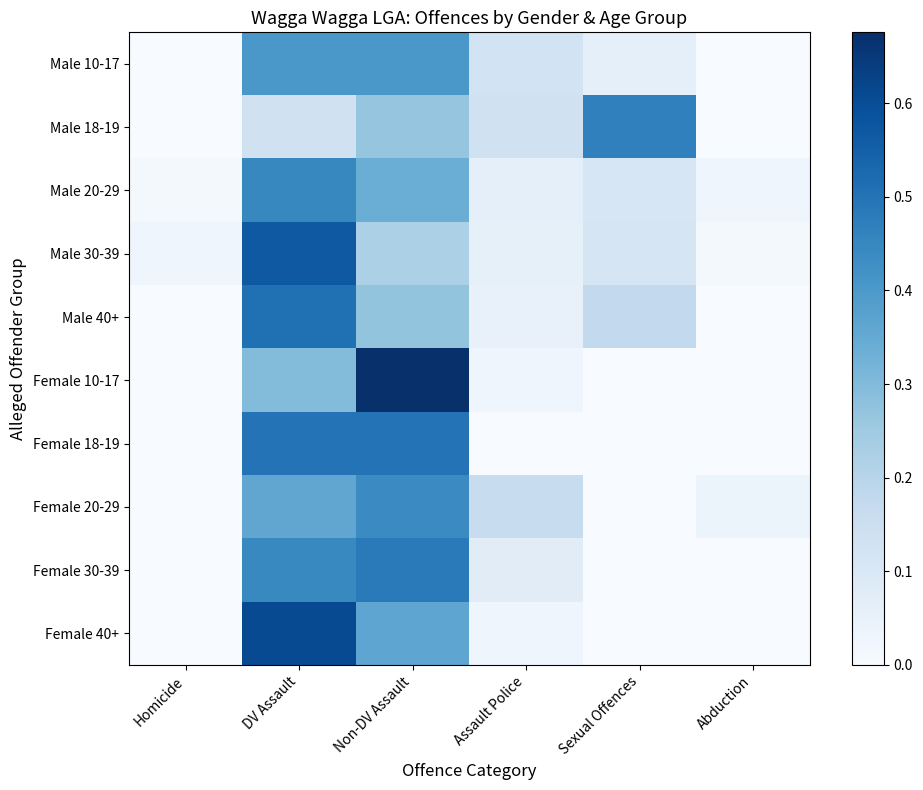

Between Abduction and Homicide, which is larger?

Abduction